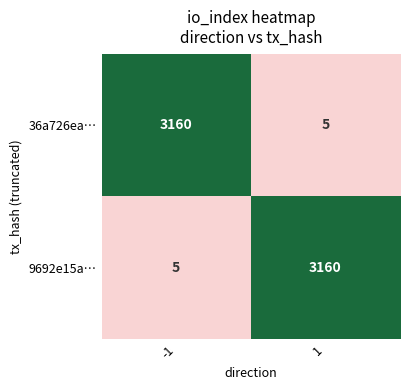

Is it true that 9692e15a… equals 3160 at 1?

True